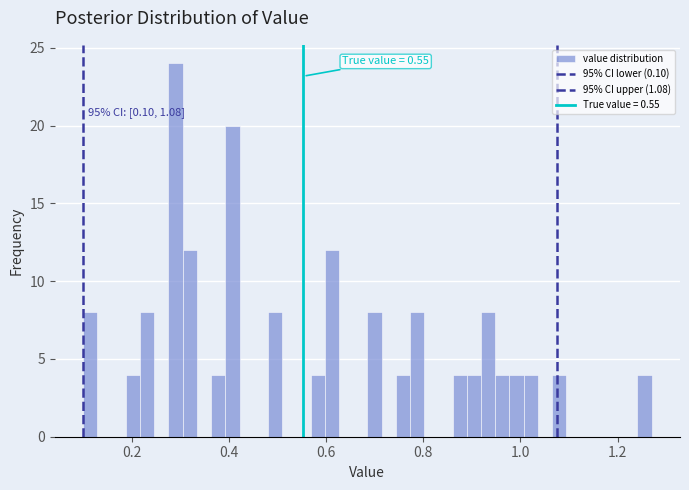

Read against the x-axis, roughly where is the centre of the tallest bar?

0.30